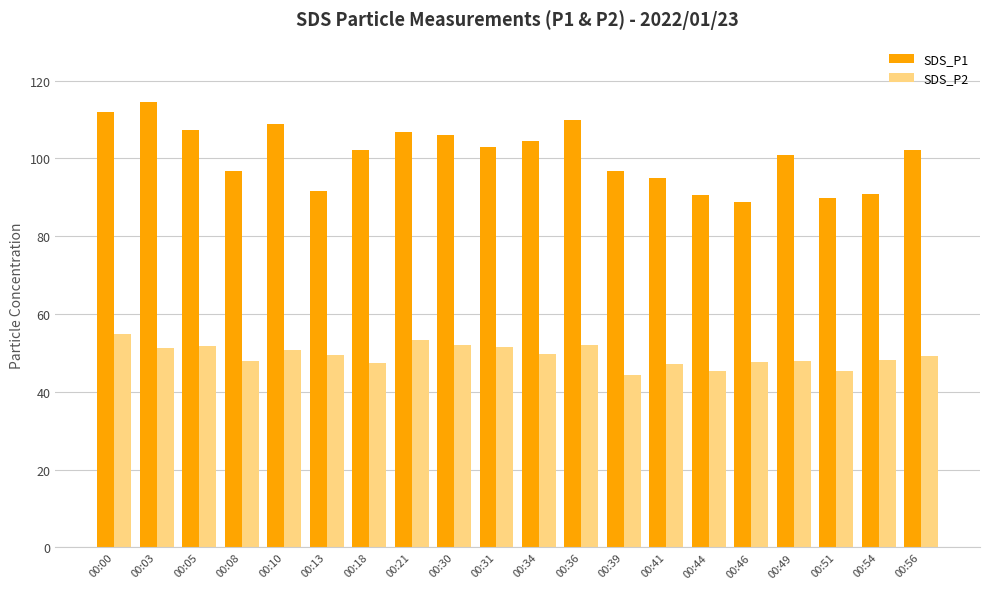

What is the difference between the highest and lowest values at 00:49?

52.9